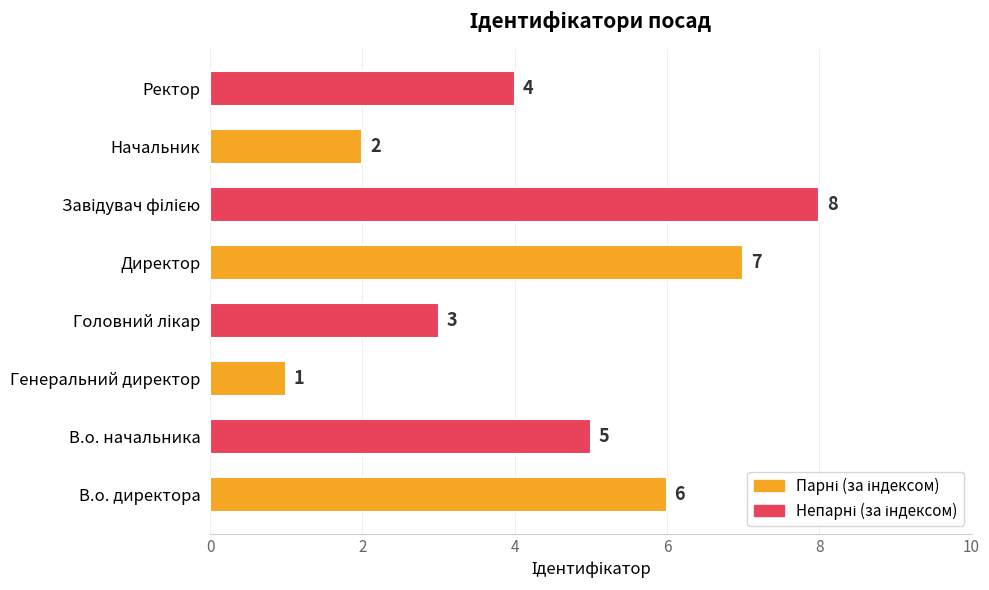

Reading bottom to top, list all the values displayed in this chart.

6	5	1	3	7	8	2	4